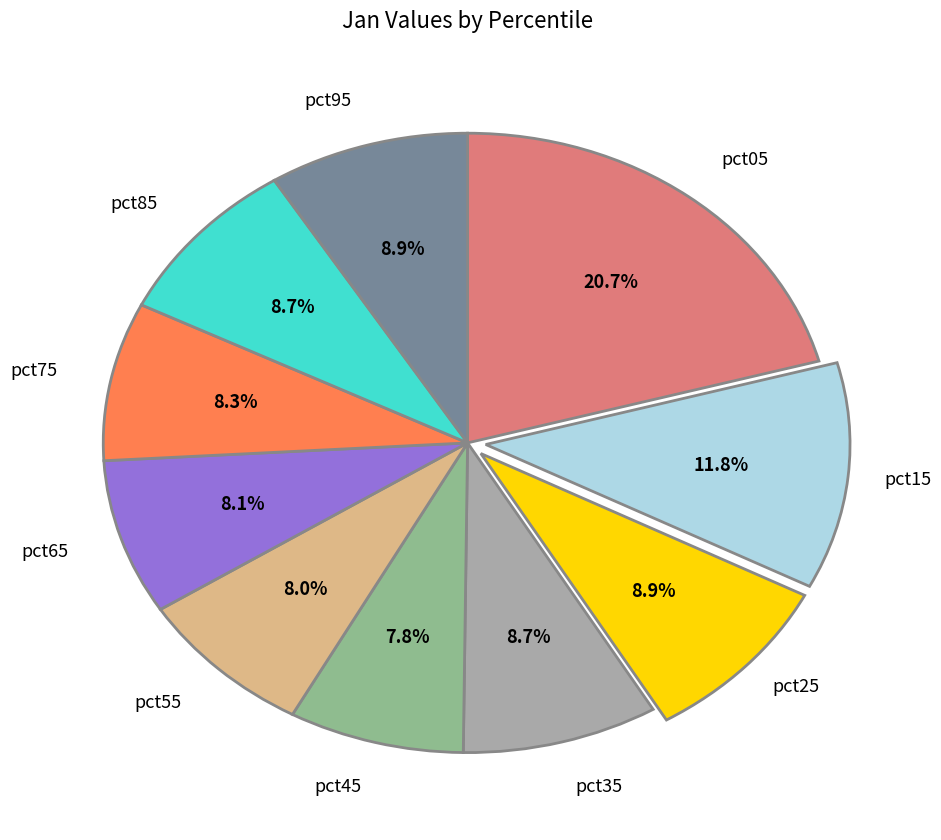

To the nearest percent, what portion does pct15 represent?

12%